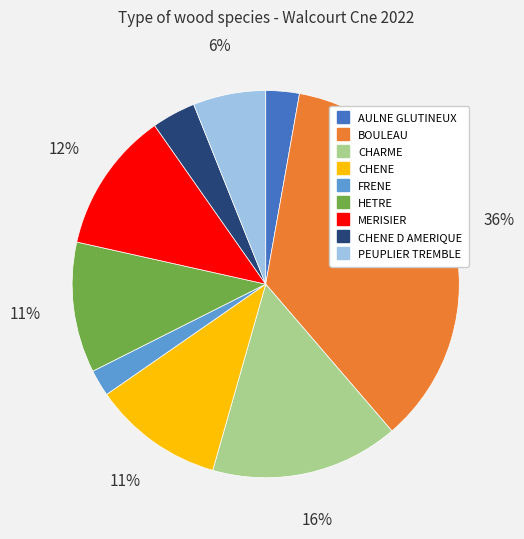

To the nearest percent, what is the difference between the largest and smallest slice percentages?

34%